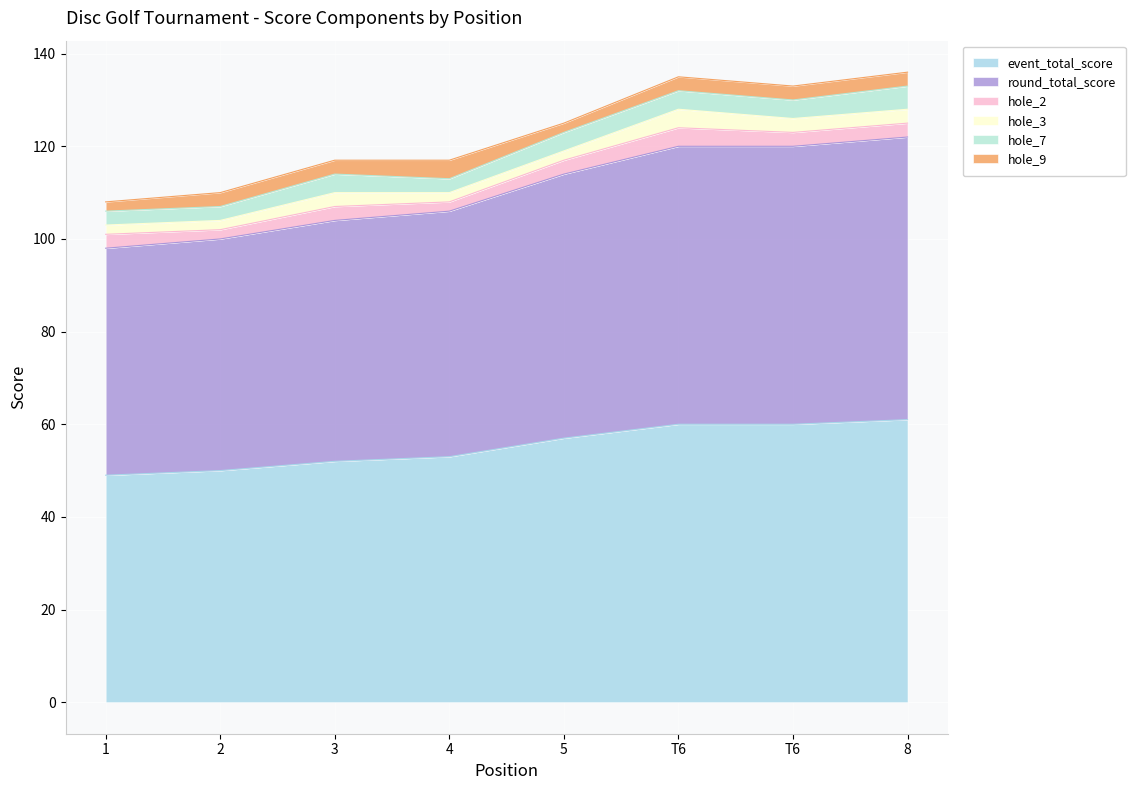

What is the maximum value shown in the chart?

61